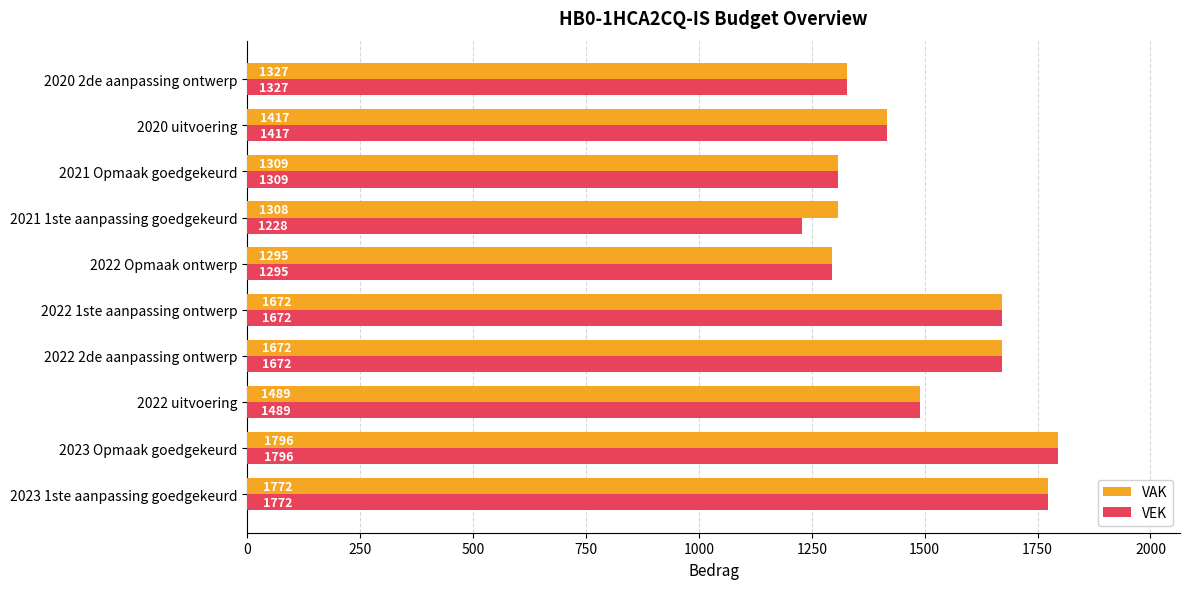

Which category has the lowest value in the VEK series?

2021 1ste aanpassing goedgekeurd